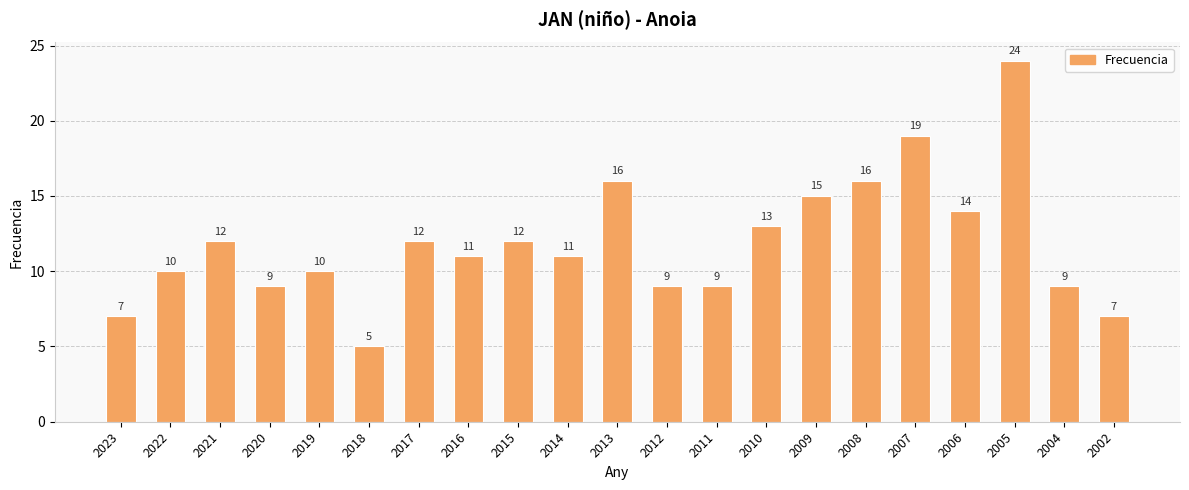

The value at 2017 is 12. True or false?

True